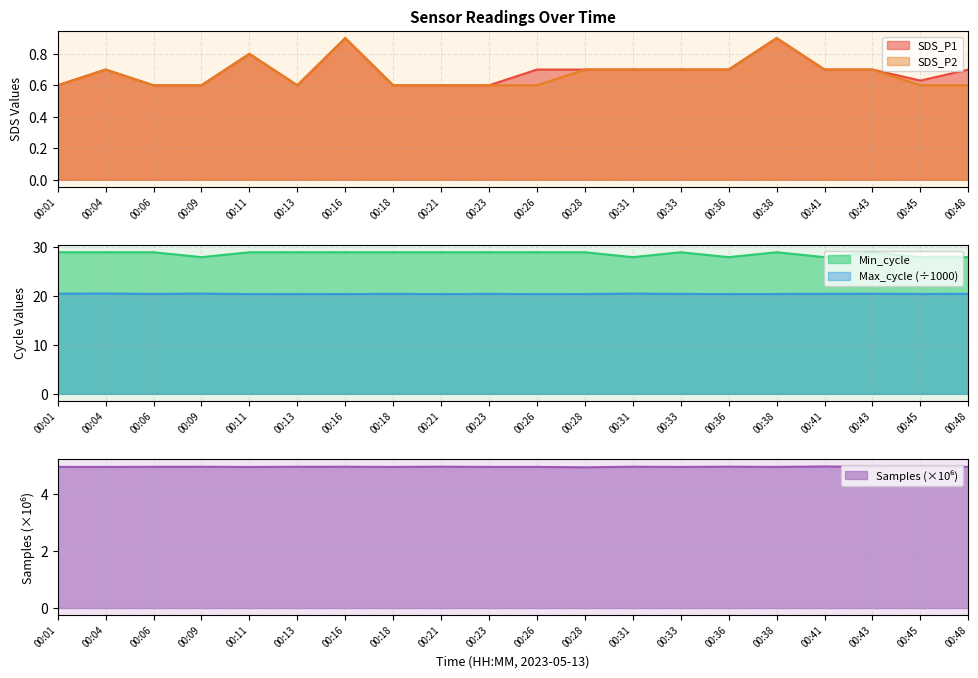

What is the sum of all Max_cycle values?

409.5